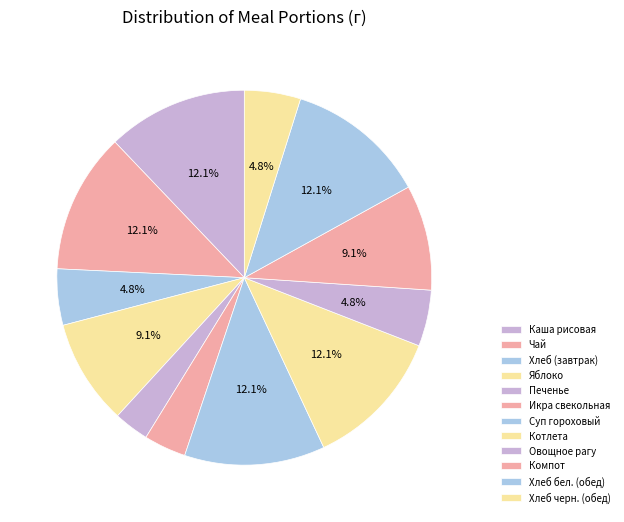

Count the number of slices in the pie.

12